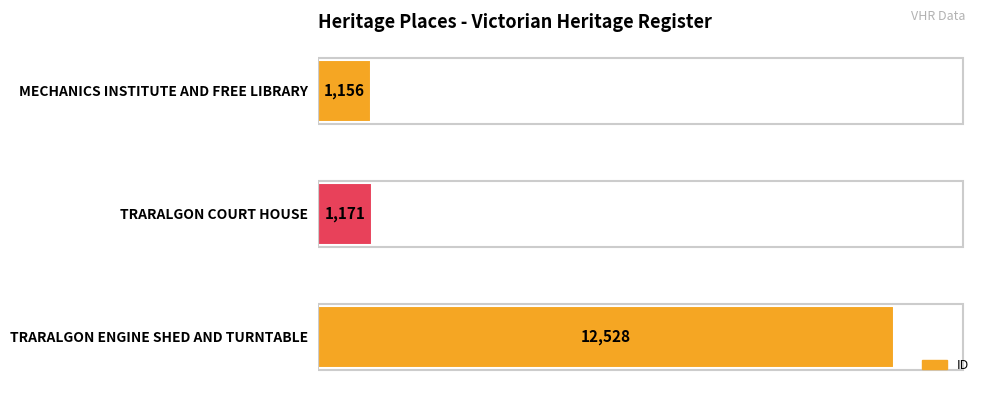

At which label is the value closest to 6842?

TRARALGON COURT HOUSE